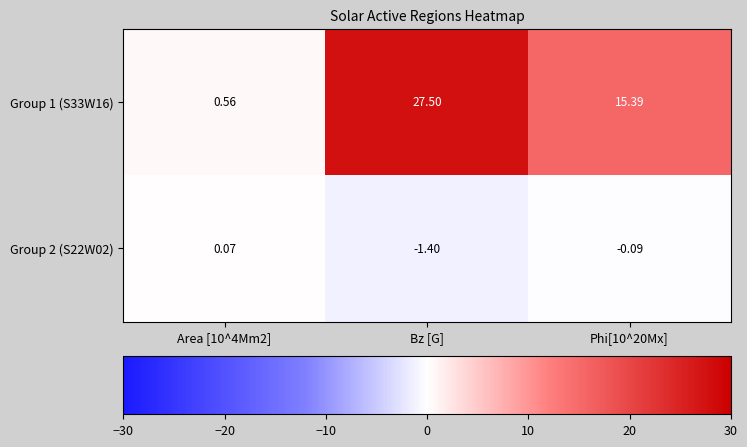

How many distinct data groups are displayed?

2